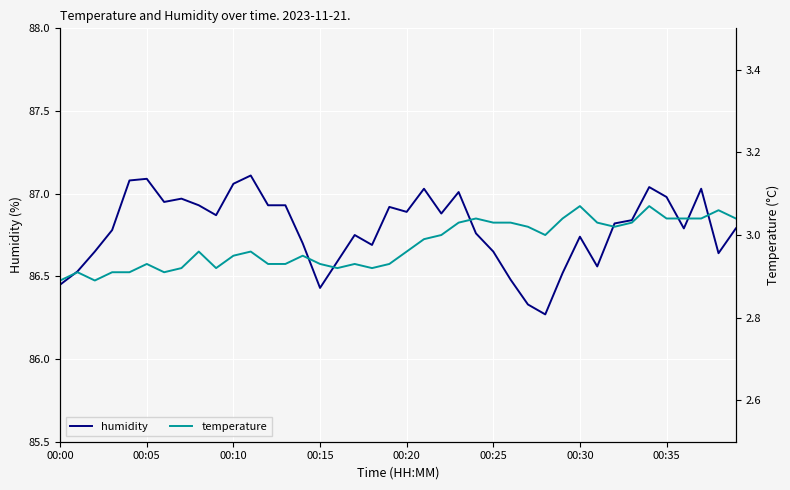

What is the average value of the humidity series?

86.8